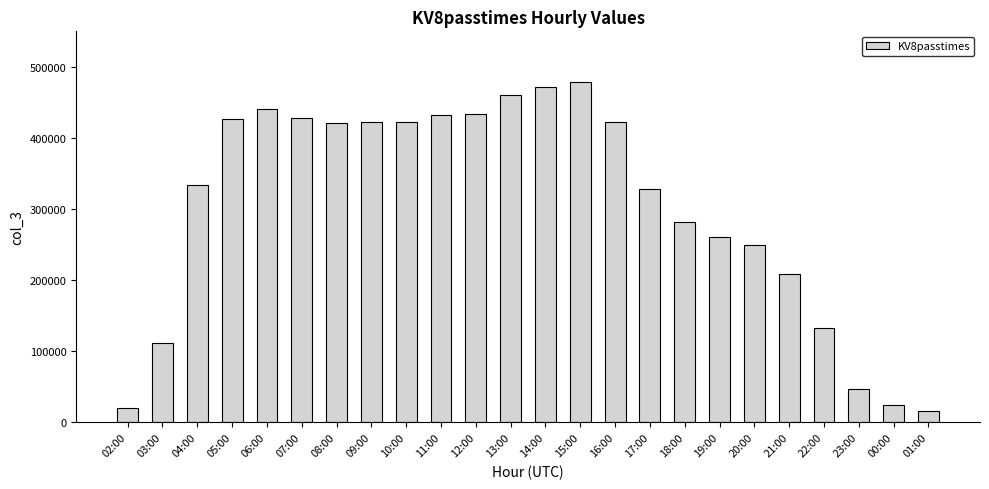

What value does the data have at 03:00, to the nearest 50?

112300